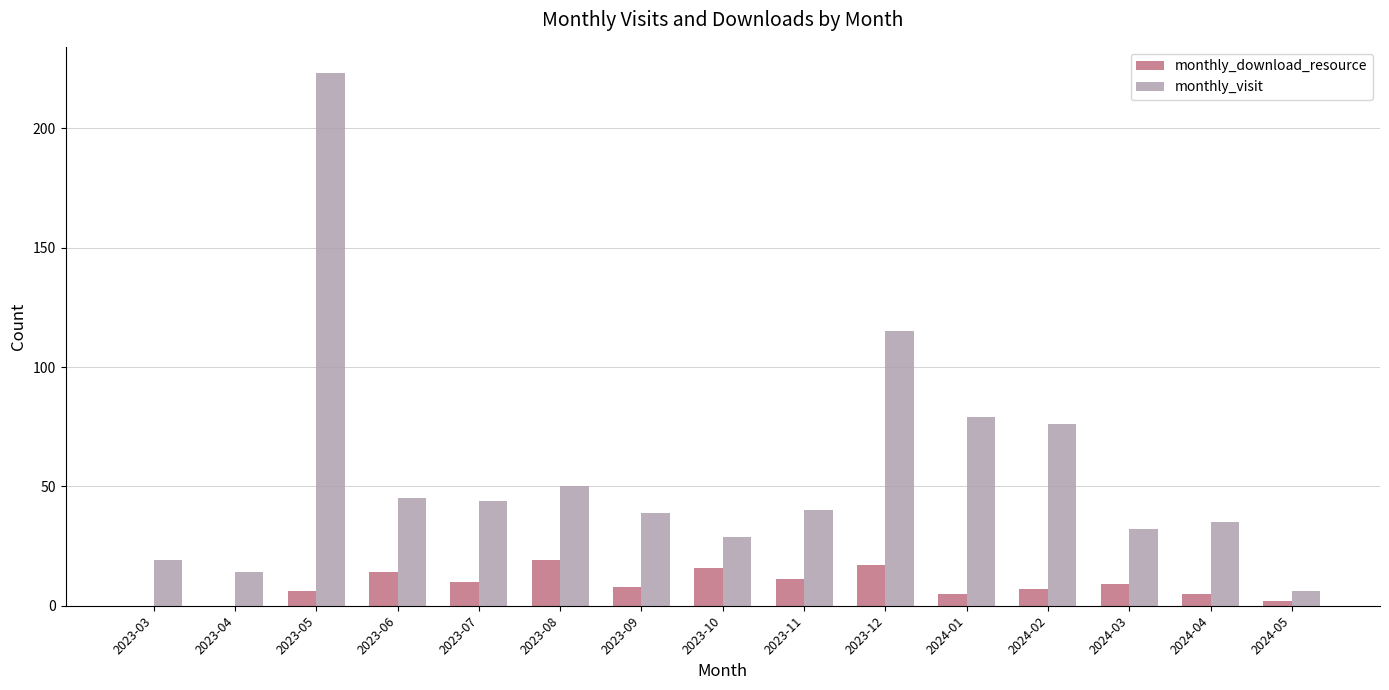

What is the sum of the monthly_download_resource values at 2023-05 and 2023-10?

22